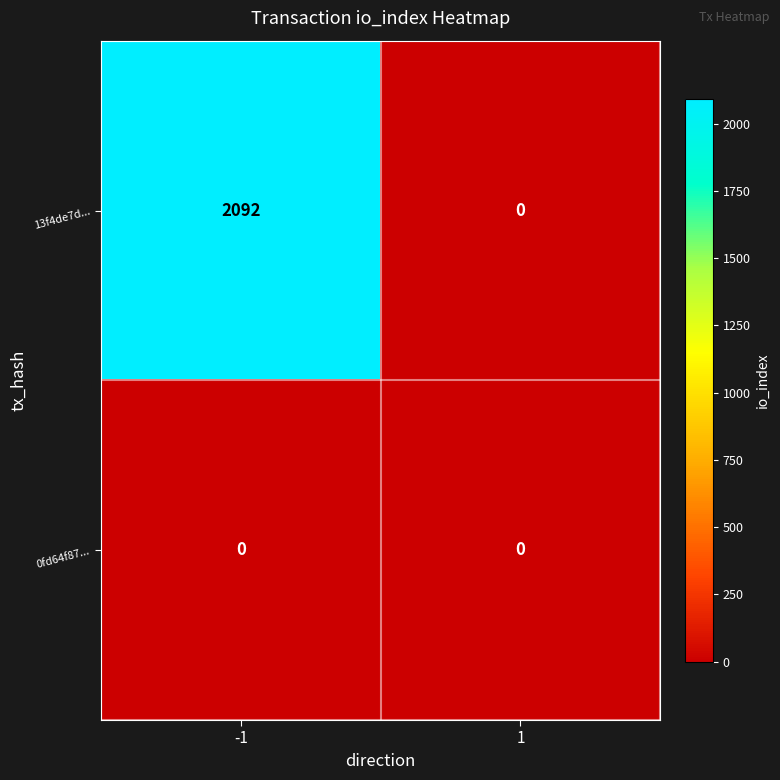

How many distinct data groups are displayed?

2